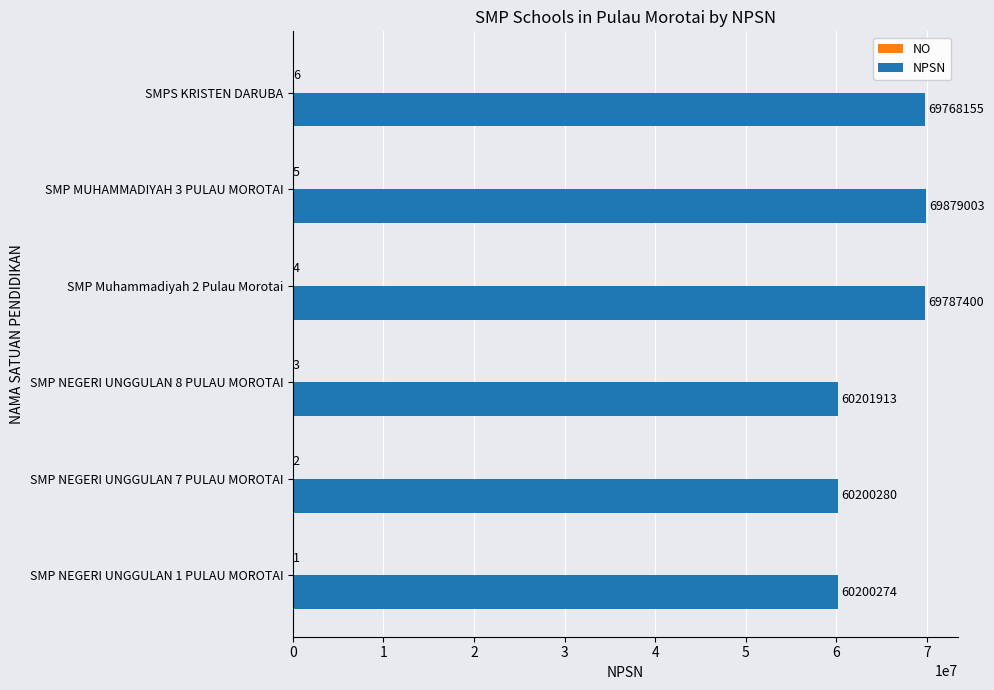

Which series has the largest total across all categories?

NPSN